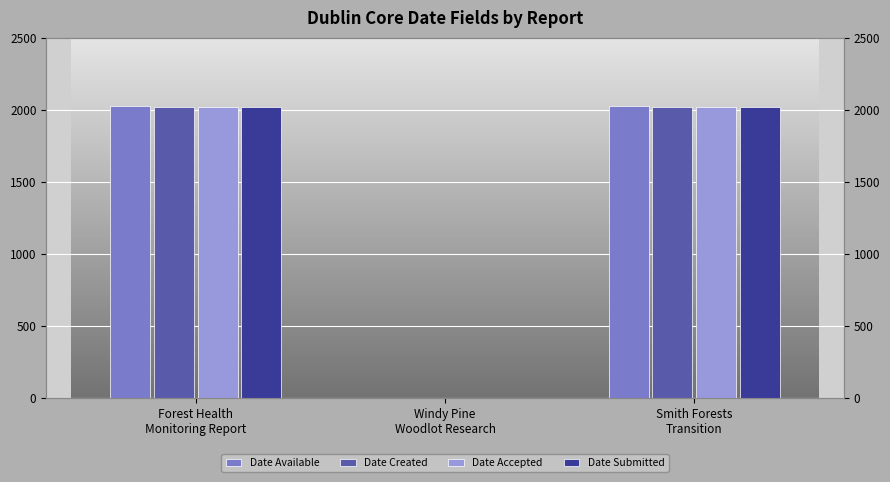

What is the difference between the maximum and minimum values in the Date Submitted series?

2023